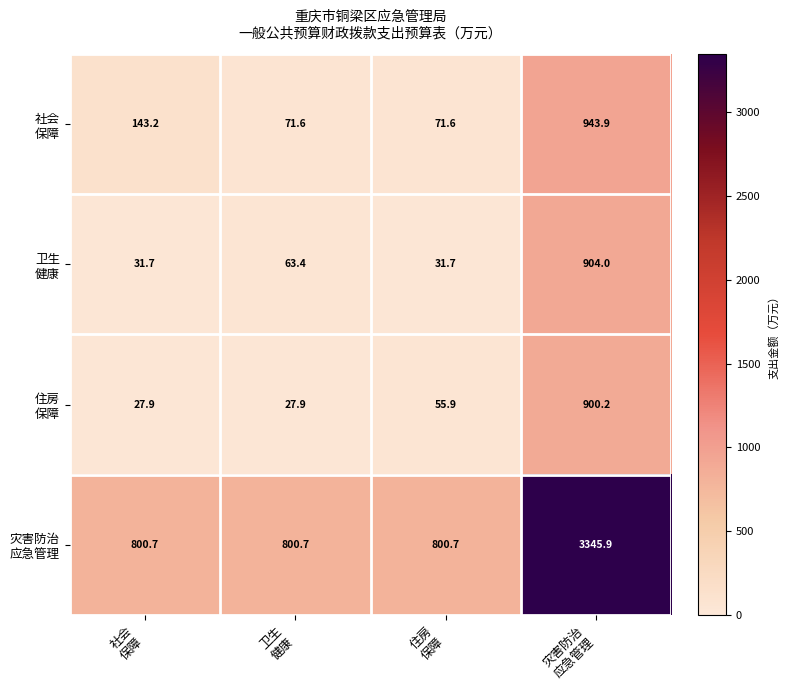

At how many categories does at least one series exceed 329?

4